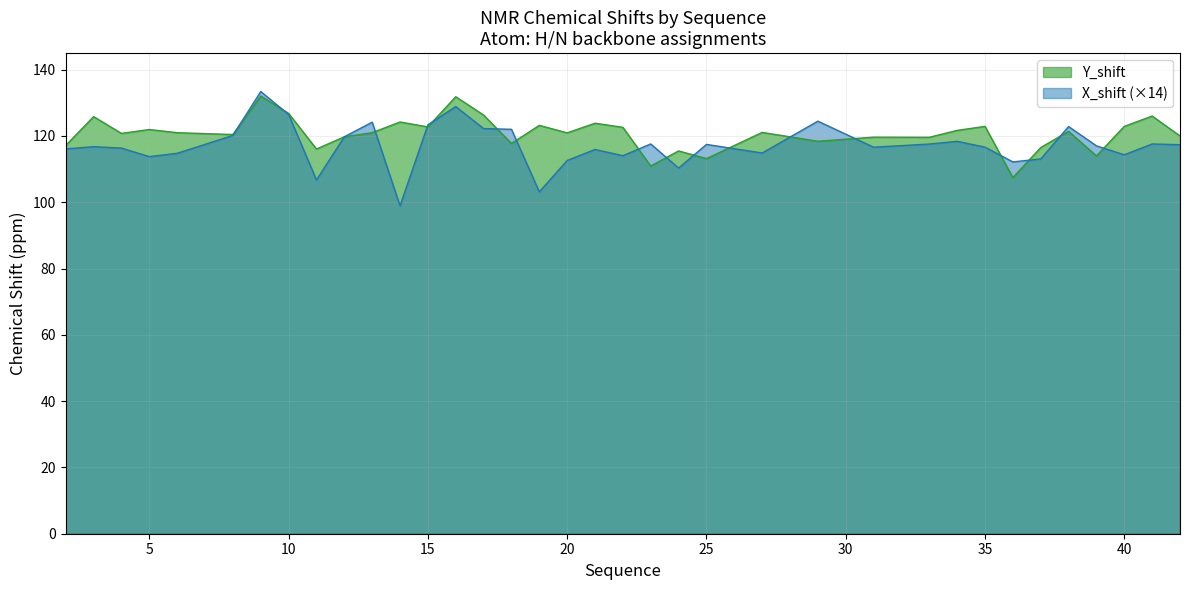

Reading left to right, extract all data points from this chart.

Y_shift: 2=117.2	3=125.8	4=120.8	5=122.0	6=121.0	8=120.4	9=132.1	10=126.8	11=116.1	12=119.8	13=121.0	14=124.2	15=122.7	16=131.8	17=126.3	18=117.8	19=123.2	20=120.9	21=123.8	22=122.6	23=110.9	24=115.5	25=113.2	27=121.1	29=118.4	31=119.6	33=119.6	34=121.7	35=122.9	36=107.4	37=116.5	38=121.4	39=114.0	40=122.9	41=126.0	42=120.0
X_shift: 2=116.1	3=116.8	4=116.4	5=113.8	6=114.8	8=120.2	9=133.4	10=126.5	11=106.7	12=119.8	13=124.2	14=98.9	15=123.4	16=128.9	17=122.2	18=122.0	19=103.2	20=112.6	21=115.9	22=114.1	23=117.6	24=110.3	25=117.5	27=114.9	29=124.5	31=116.6	33=117.6	34=118.4	35=116.6	36=112.2	37=113.1	38=122.9	39=117.0	40=114.3	41=117.6	42=117.4